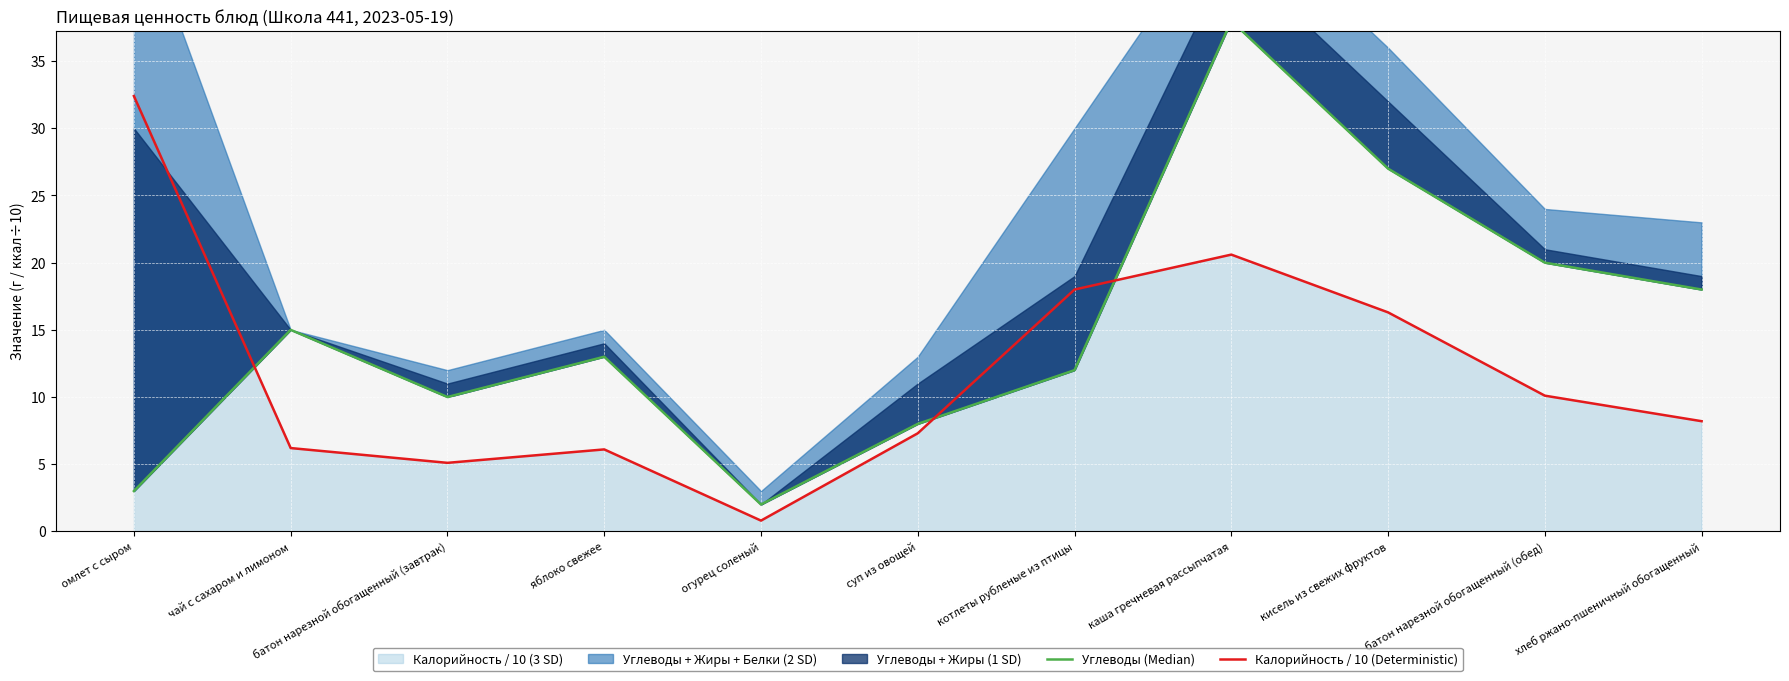

True or false: Калорийность / 10 (Deterministic) has a value of 18.0 at котлеты рубленые из птицы.

True